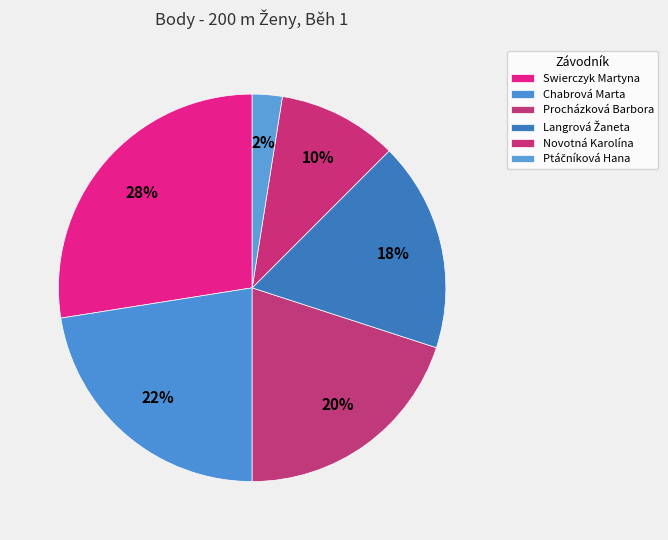

Count the number of slices in the pie.

6